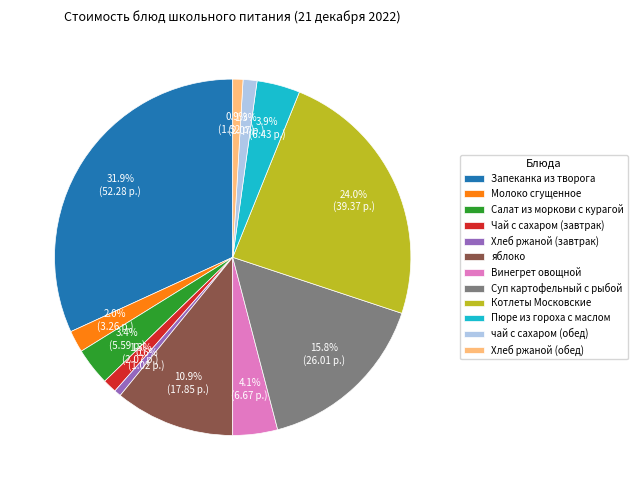

Is there a majority slice in this chart?

No